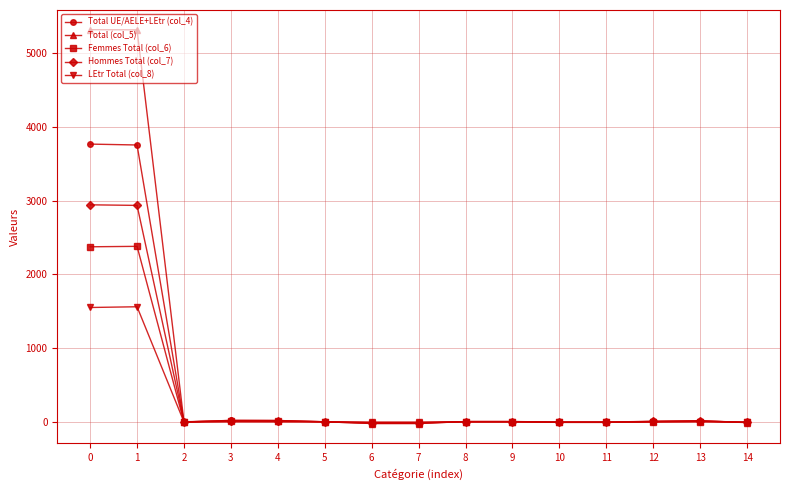

How many distinct data groups are displayed?

5